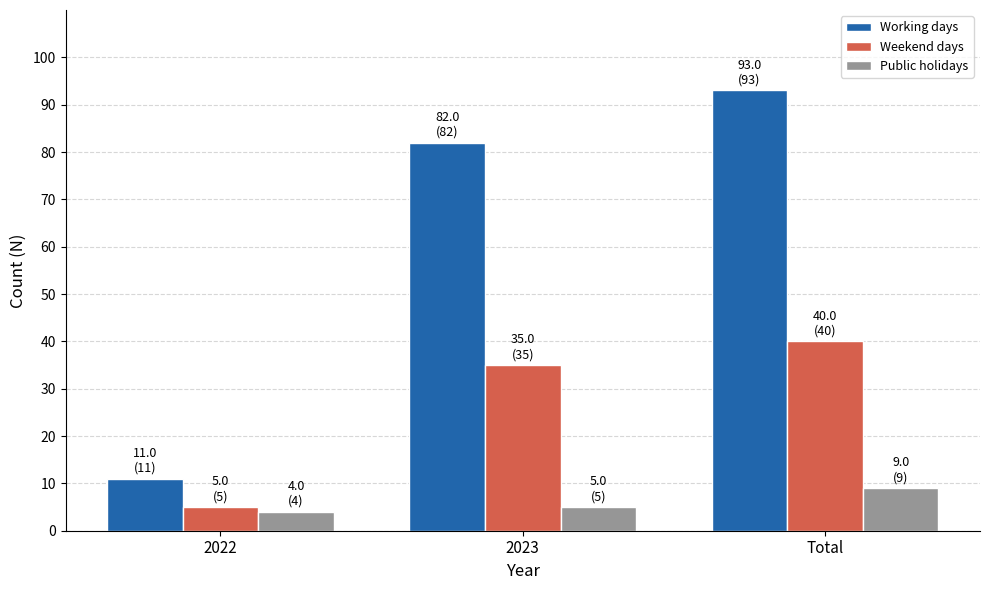

Reading left to right, extract all data points from this chart.

Working days: 11	82	93
Weekend days: 5	35	40
Public holidays: 4	5	9